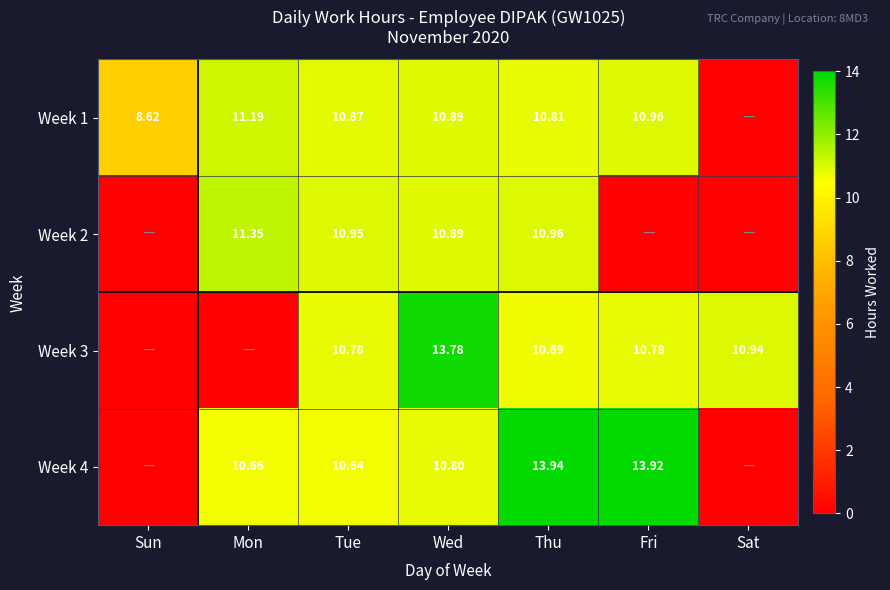

Which series has the largest range (max minus min)?

Week 4